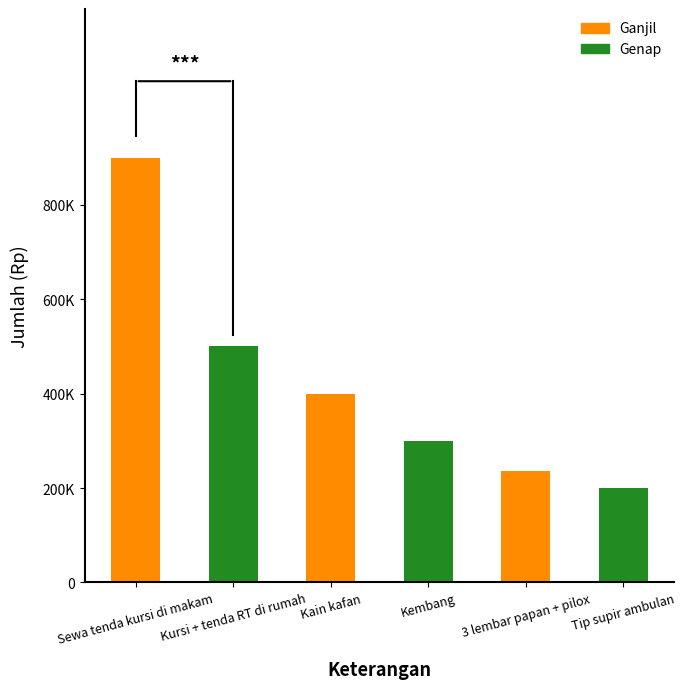

What is the difference between the values at Sewa tenda kursi di makam and 3 lembar papan + pilox?

663000